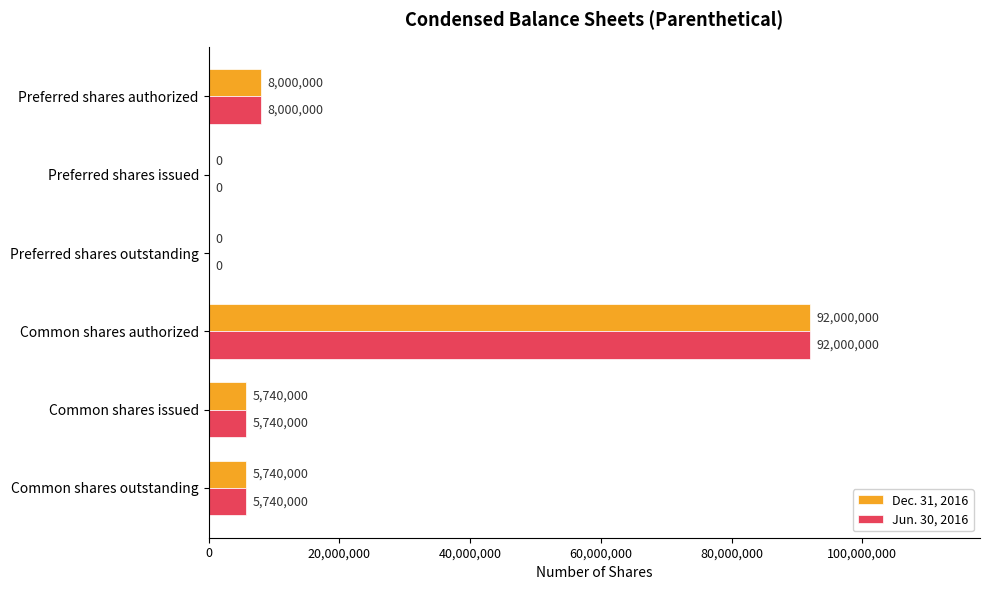

How many distinct data groups are displayed?

2